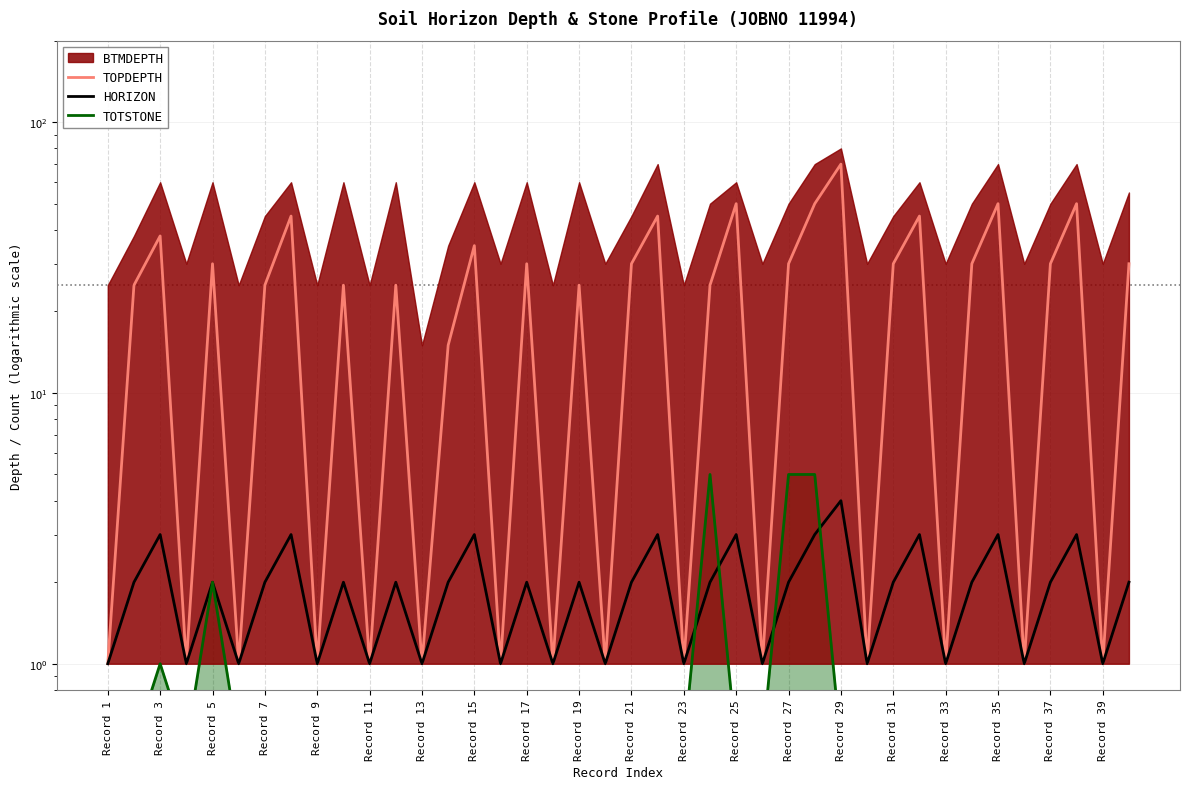

True or false: TOPDEPTH and TOTSTONE cross at least once.

False